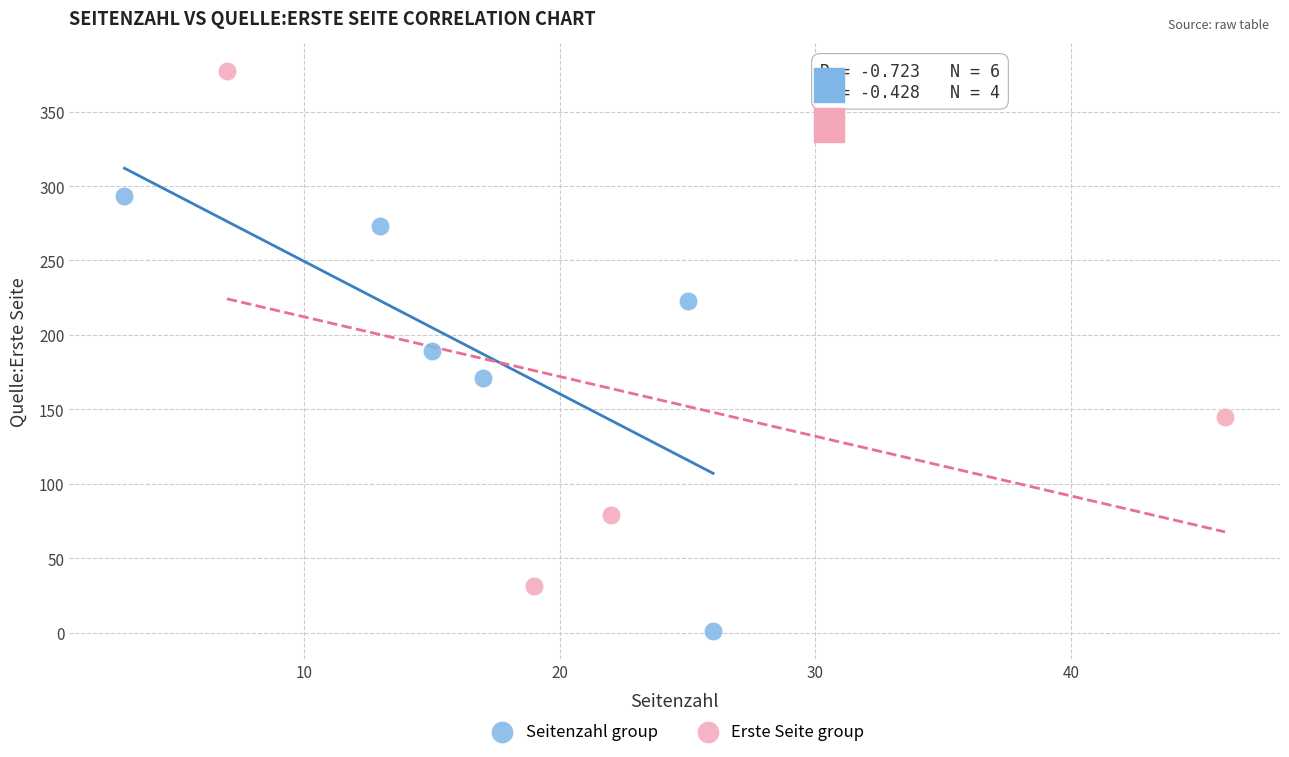

Which series reaches the maximum Y coordinate?

Erste Seite group